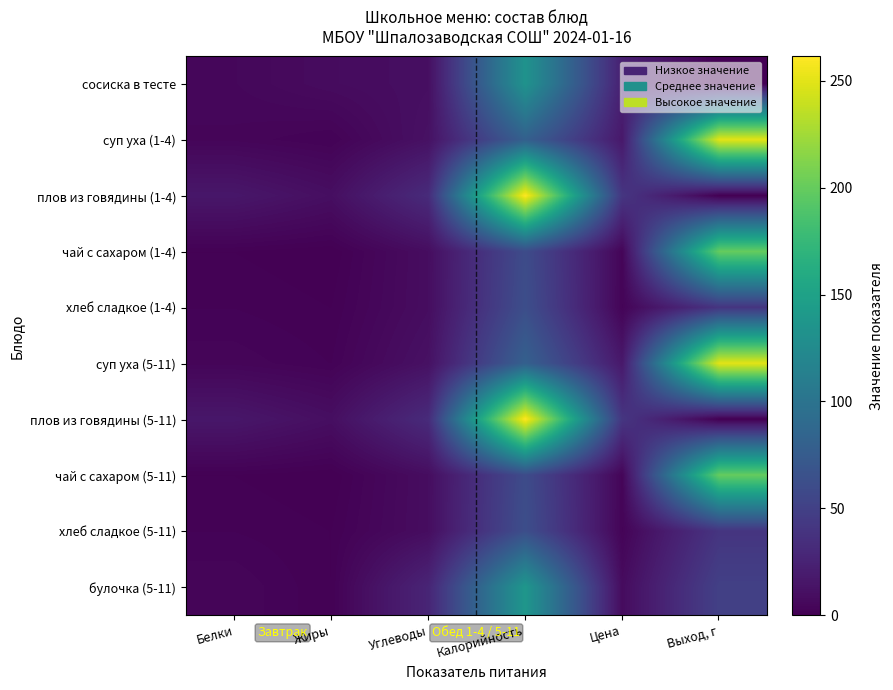

Which label corresponds to the largest value in the chart?

Калорийность